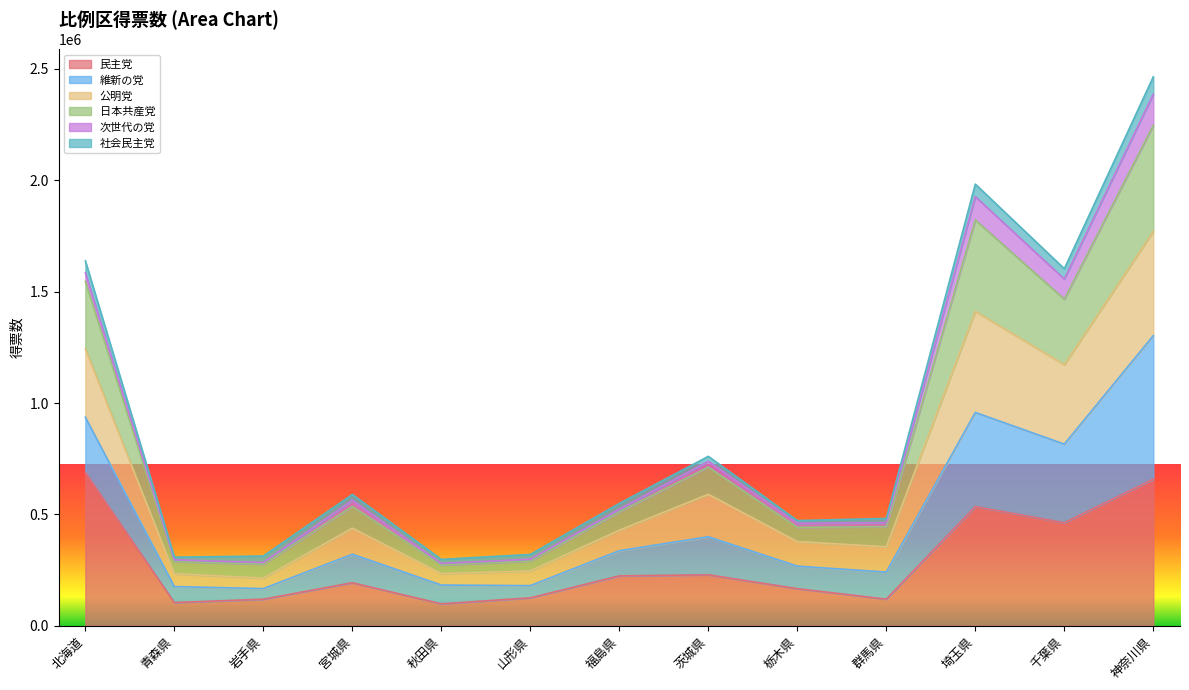

What is the lowest value of the 民主党 series?

98285